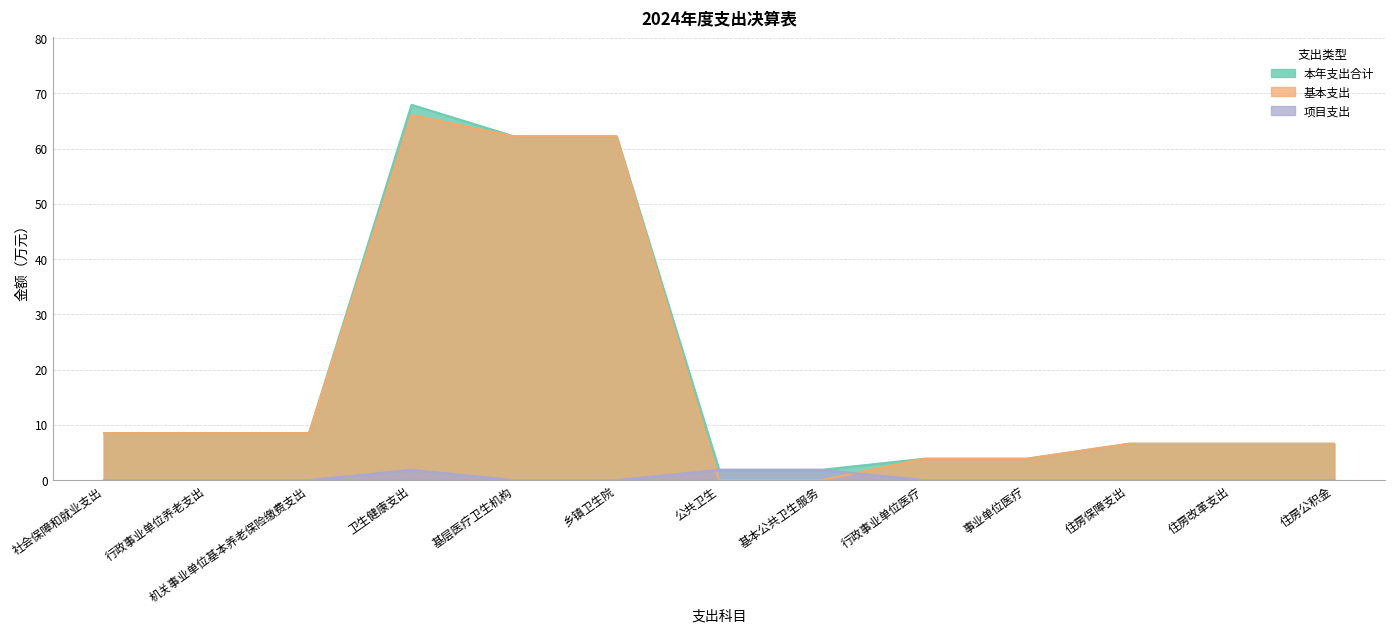

Reading left to right, list all the values displayed in this chart.

本年支出合计: 8.5	8.5	8.5	67.9	62.2	62.2	1.9	1.9	3.9	3.9	6.6	6.6	6.6
基本支出: 8.5	8.5	8.5	66.1	62.2	62.2	0.0	0.0	3.9	3.9	6.6	6.6	6.6
项目支出: 0.0	0.0	0.0	1.9	0.0	0.0	1.9	1.9	0.0	0.0	0.0	0.0	0.0